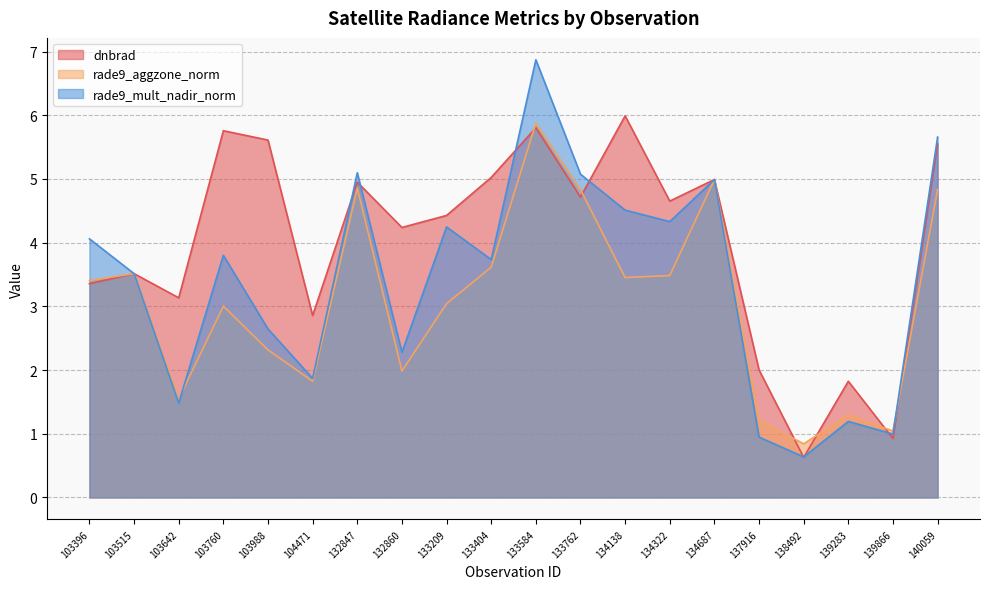

At which category is the sum across all series the highest?

133584